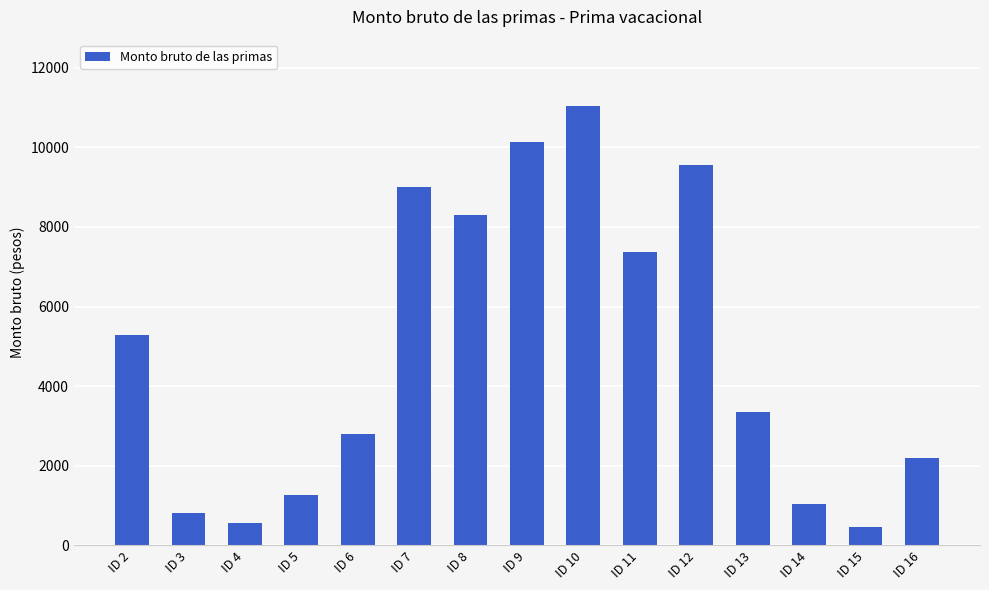

Between ID 16 and ID 8, which is larger?

ID 8